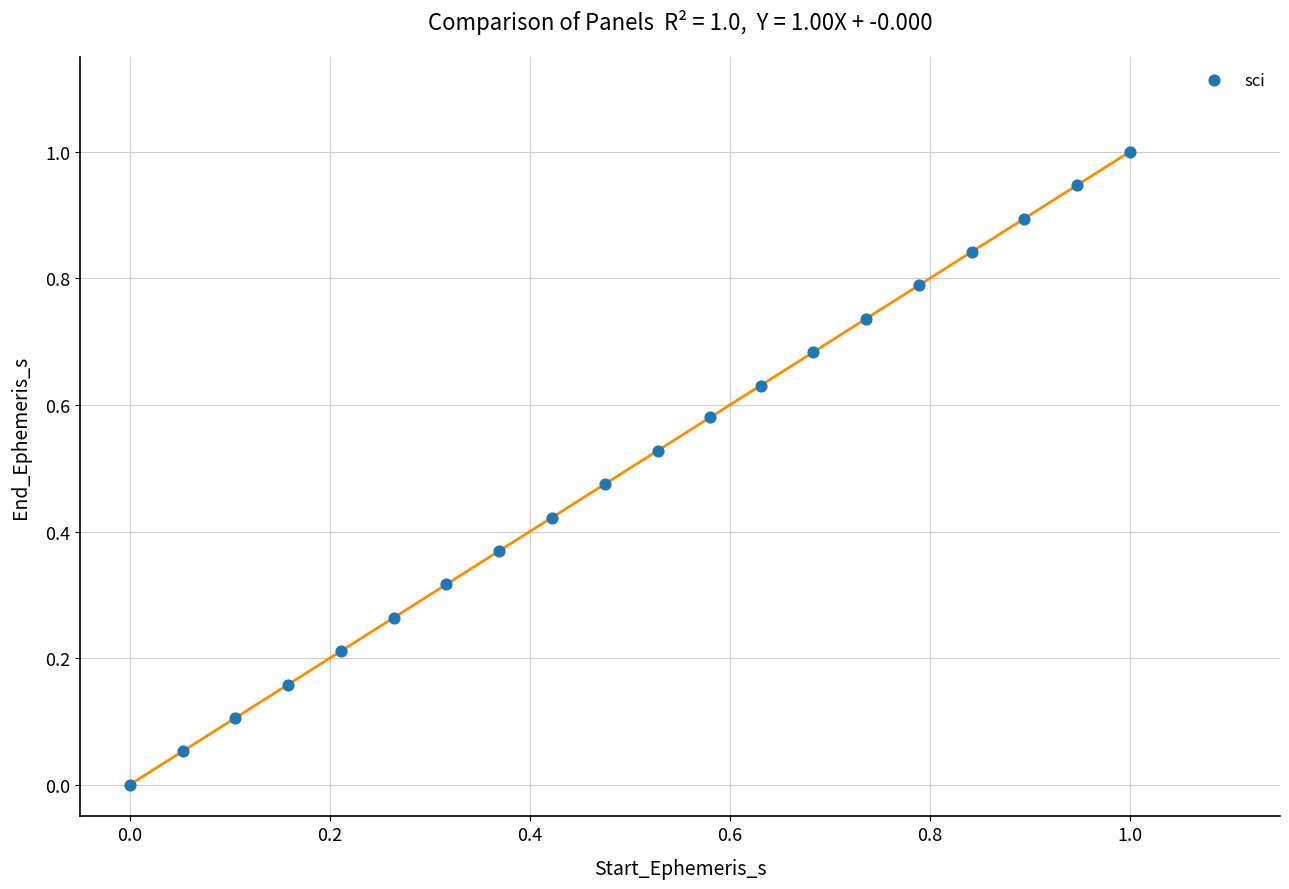

What is the range of X values (max minus min)?

1.0